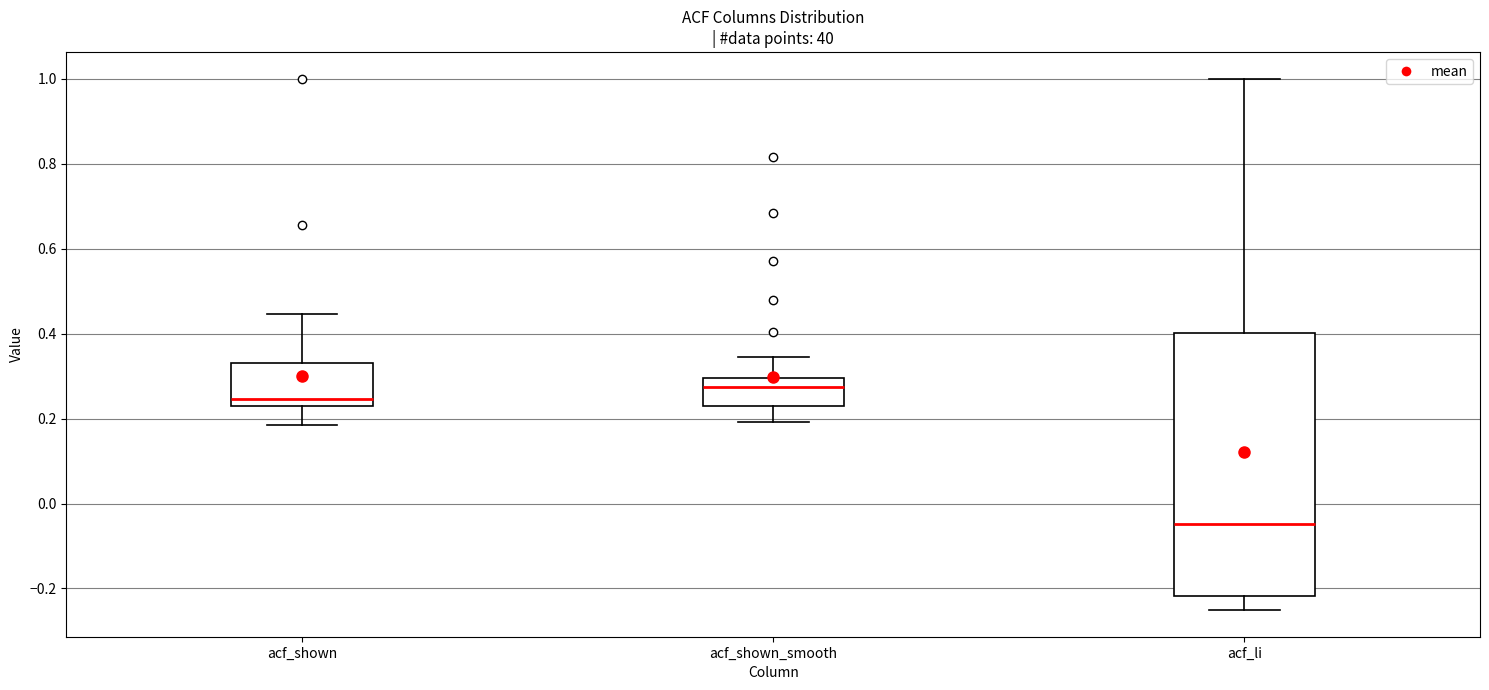

Which box has the lowest median line?

acf_li